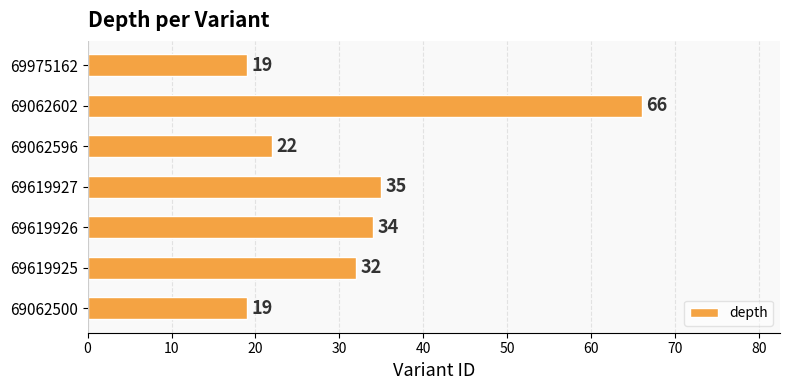

Are the bars grouped side by side (vs. stacked)?

No